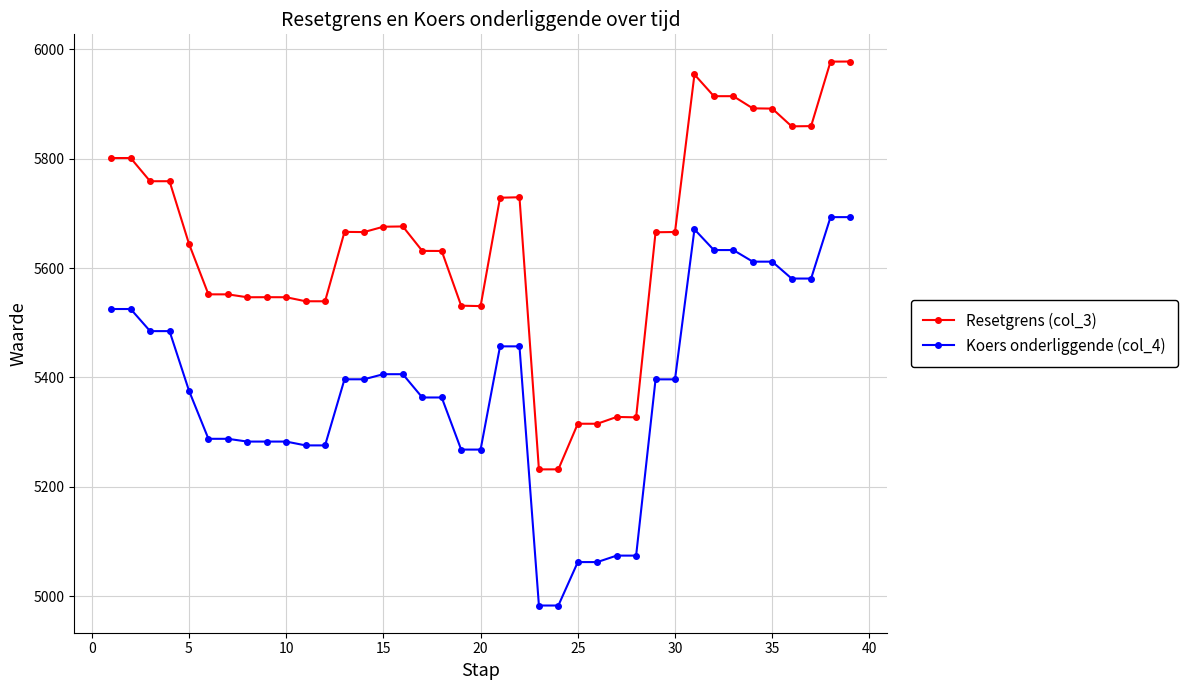

Which series has the largest total across all categories?

Resetgrens (col_3)